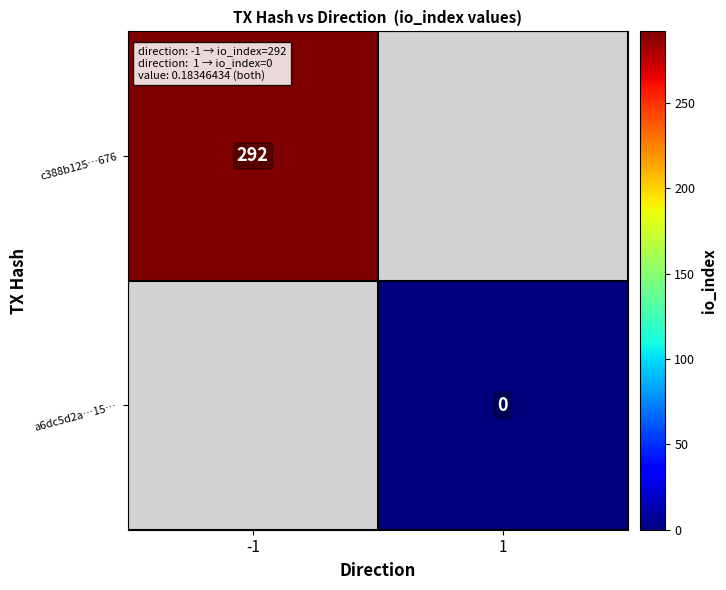

True or false: c388b125…676 has a value of 292 at -1.

True